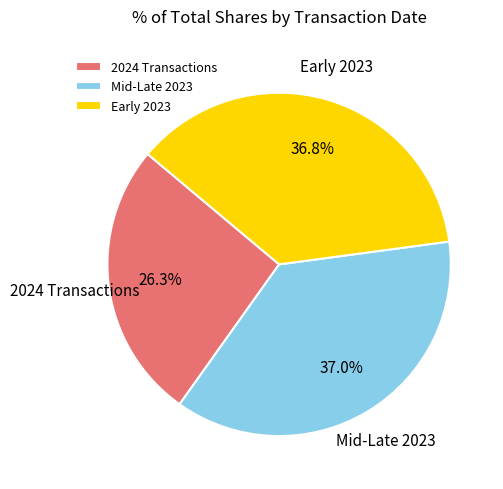

Do 2024 Transactions and Early 2023 together represent more than half of the pie?

Yes